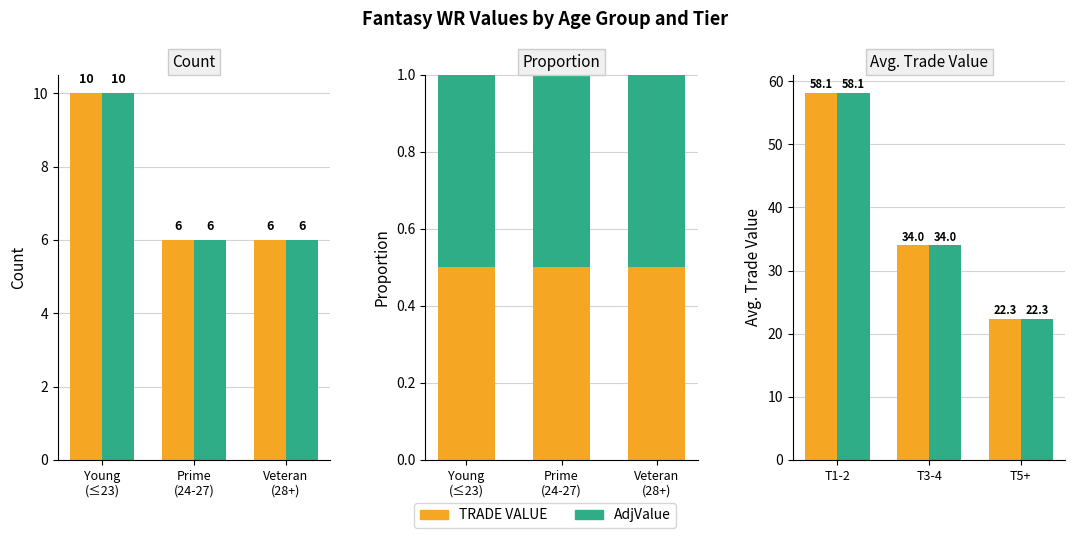

How many values in the TRADE VALUE series exceed 33?

2